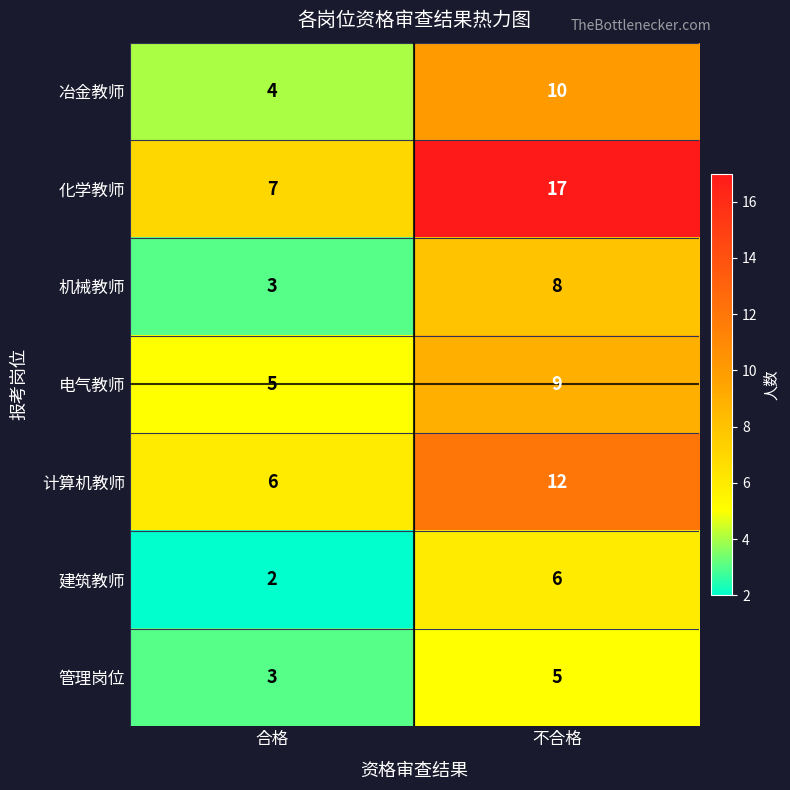

Rank the series by their maximum value, from highest to lowest.

化学教师, 计算机教师, 冶金教师, 电气教师, 机械教师, 建筑教师, 管理岗位